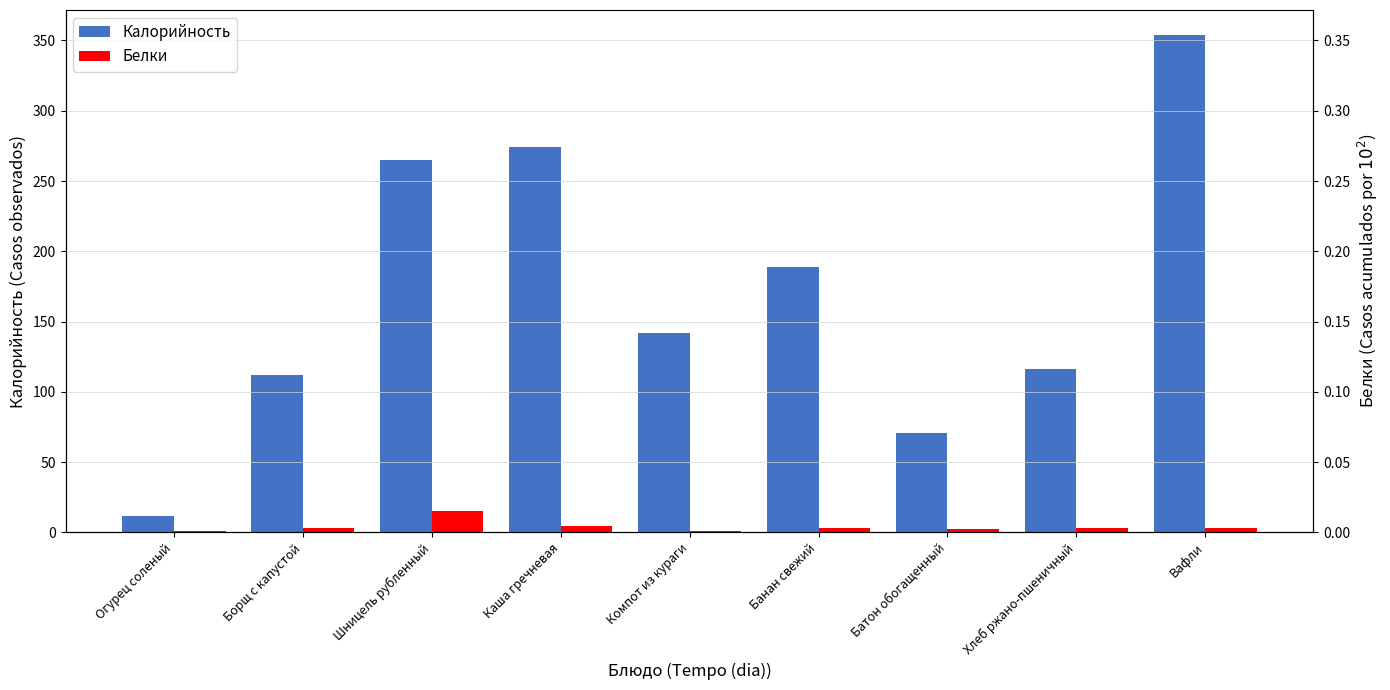

What is the smallest value displayed?

0.8